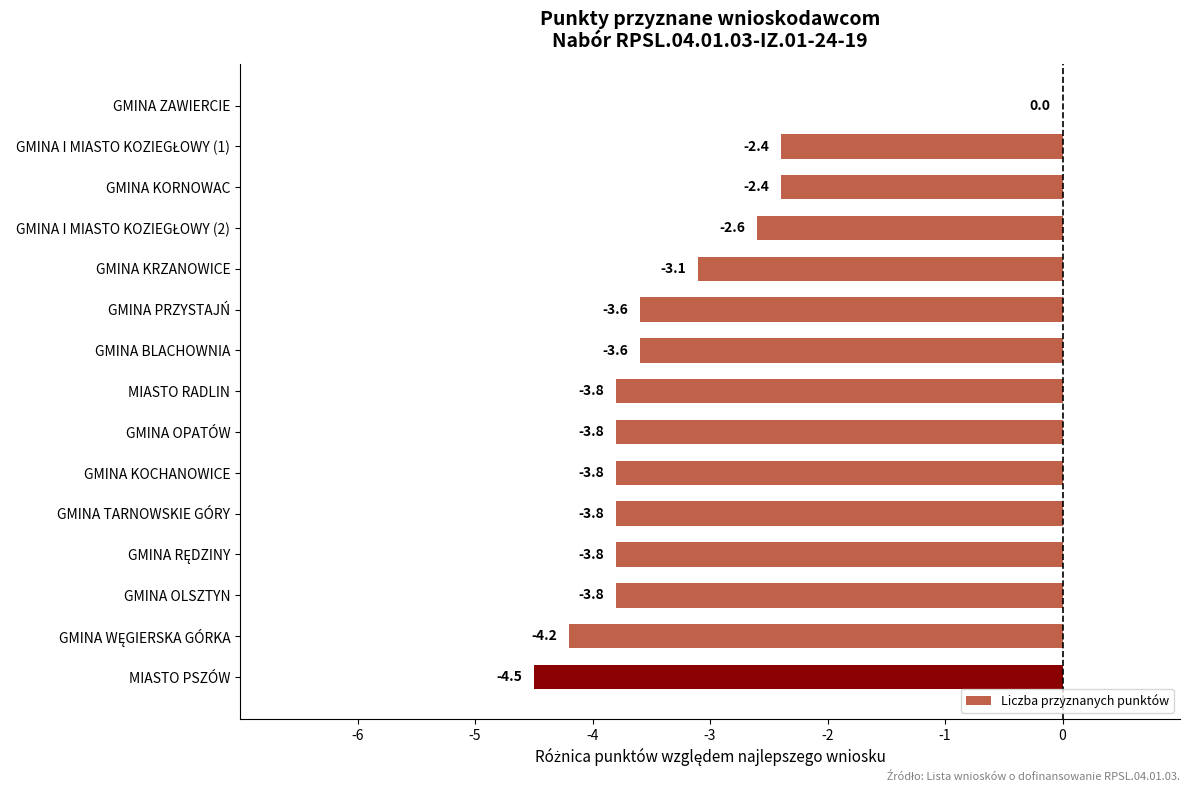

How many data points are above -3?

4